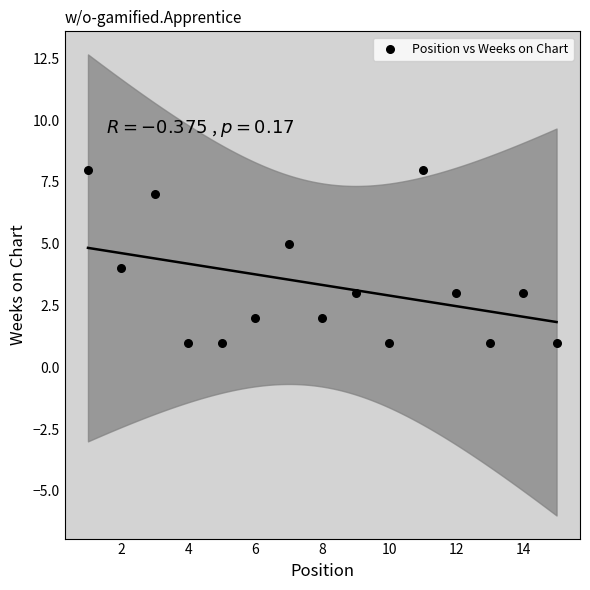

What is the range of Y values (max minus min)?

7